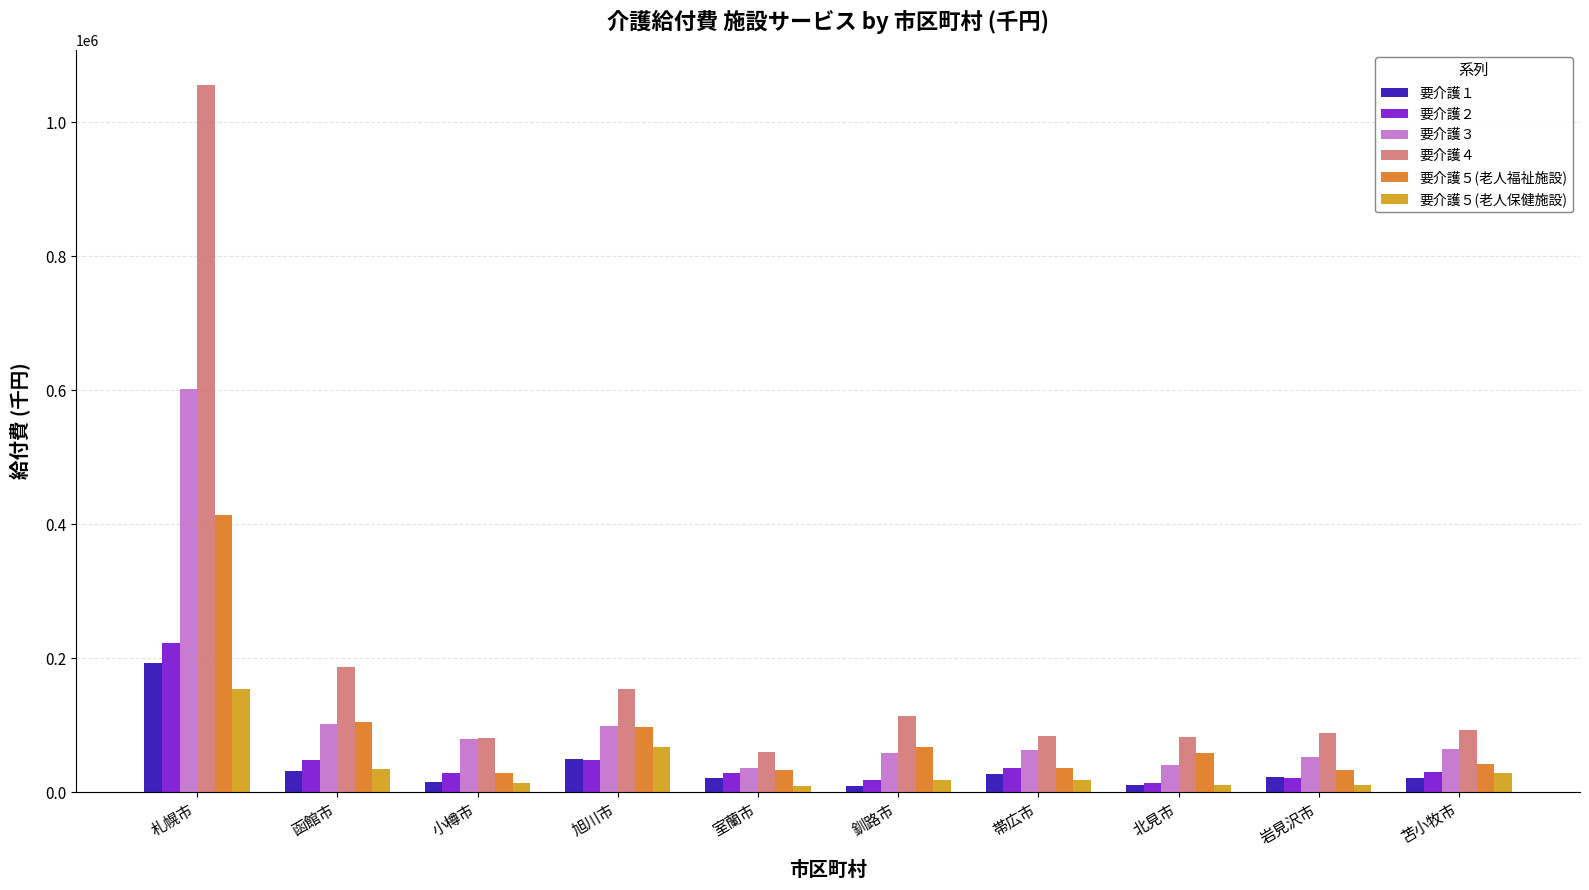

What is the total value across all series at 小樽市?

246571.6